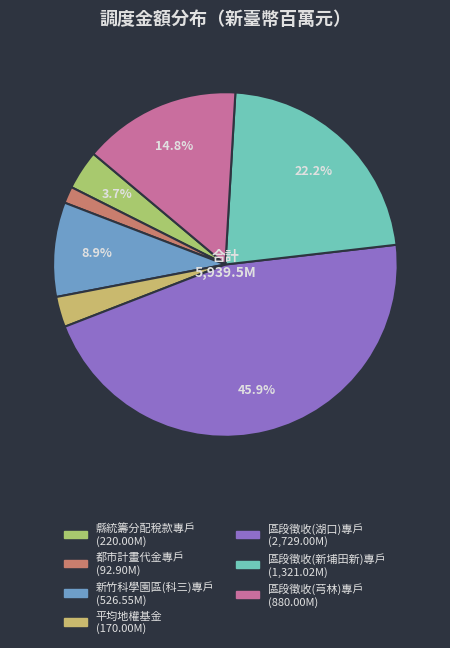

How many segments does this pie chart have?

7